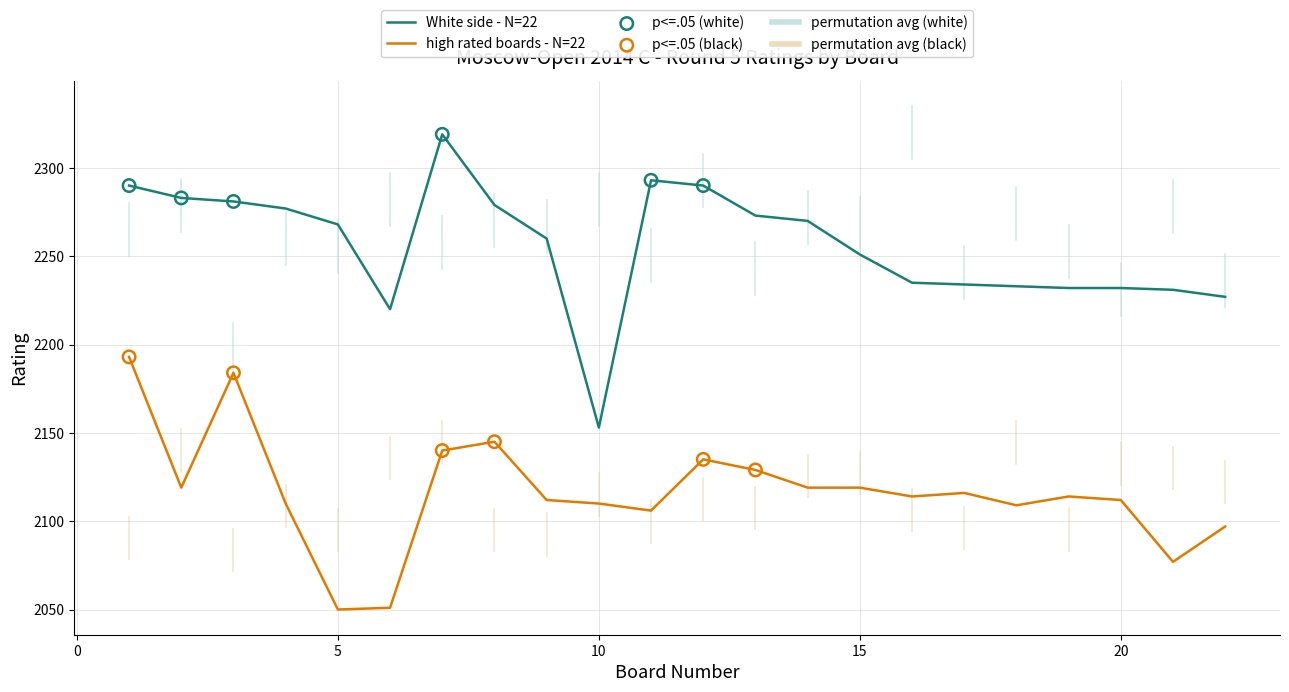

Which series has the largest total across all categories?

White side - N=22